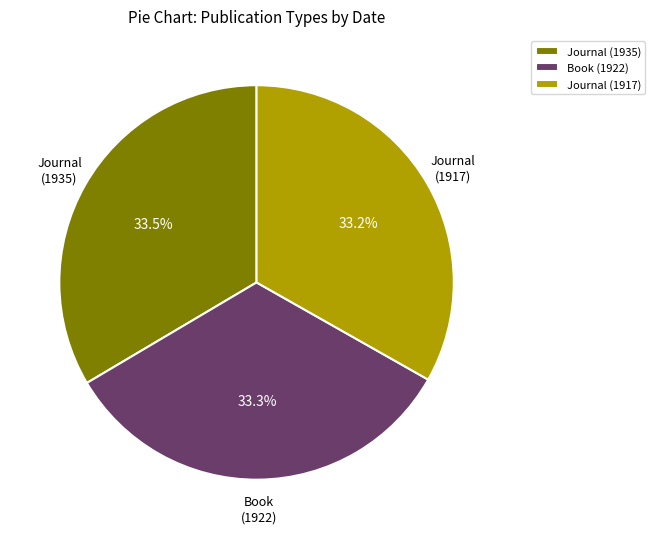

Approximately how many times larger is the value at Journal (1935) compared to Book (1922)?

1.0